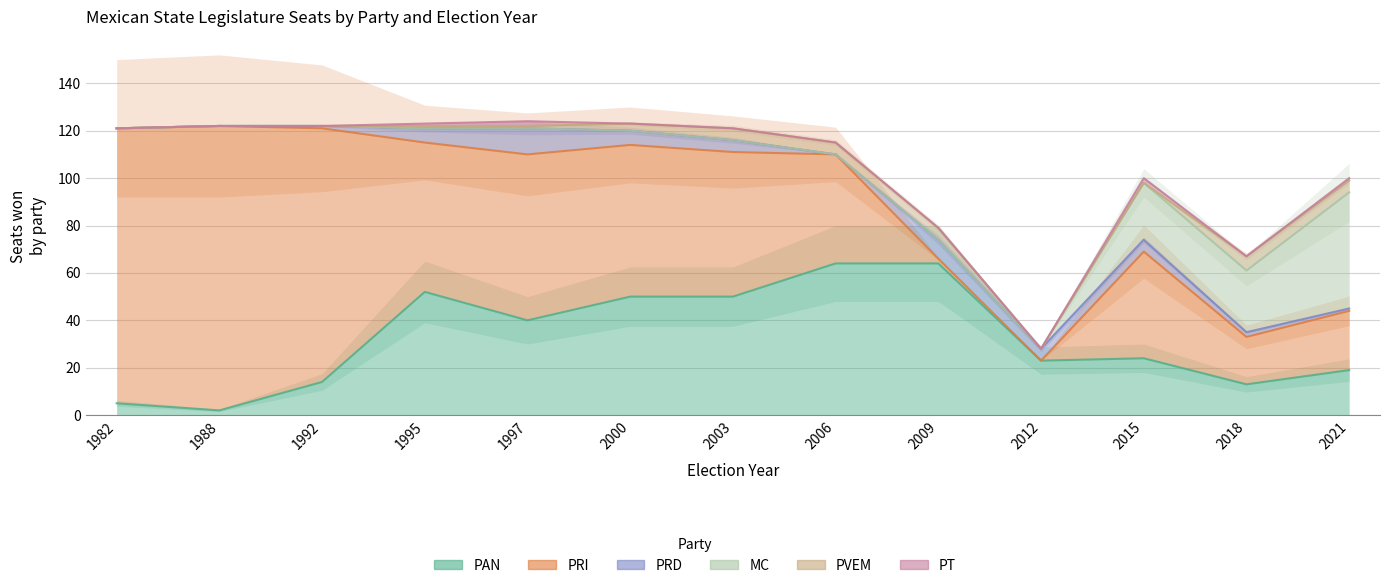

Is the value of PVEM at 2021 greater than the value of PRI at 2015?

No